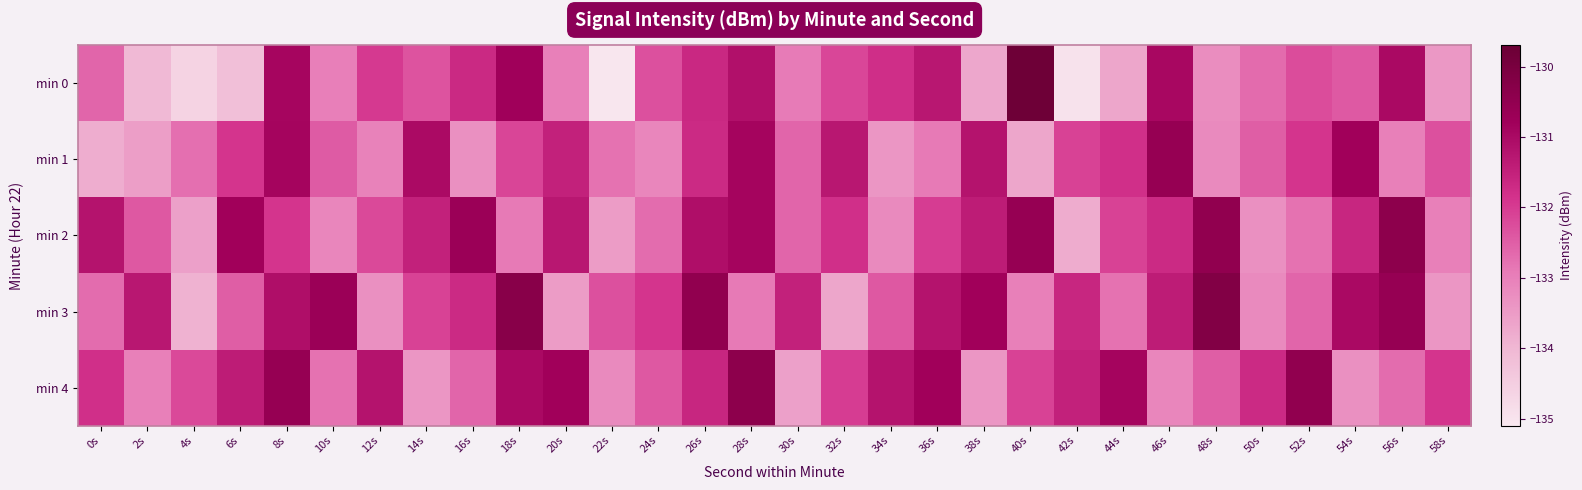

What is the highest value of the min 1 series?

-130.6